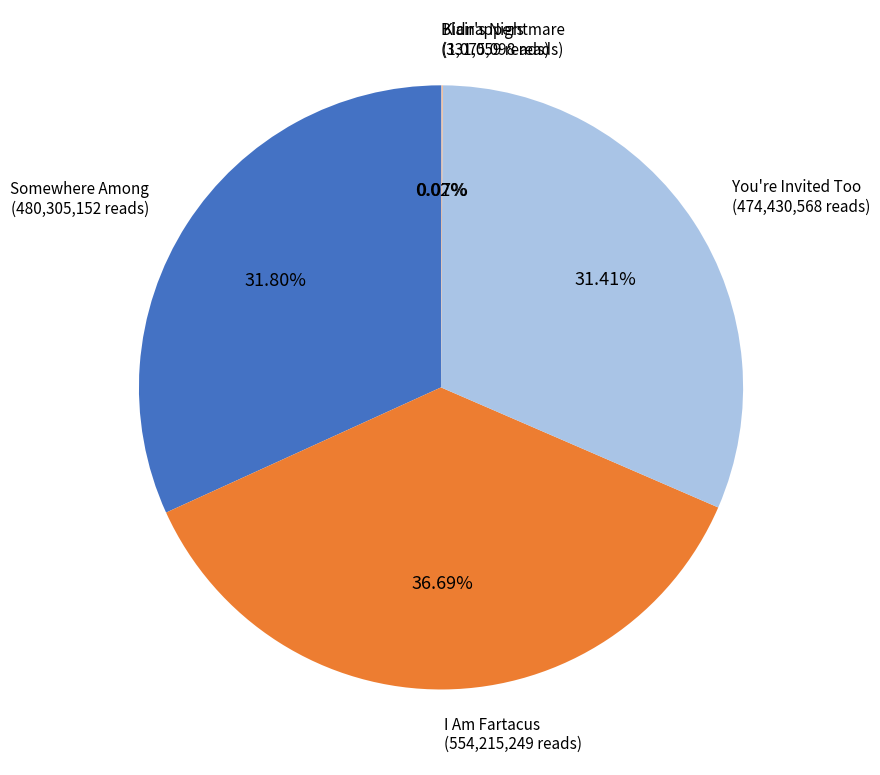

Which slice is the largest?

I Am Fartacus